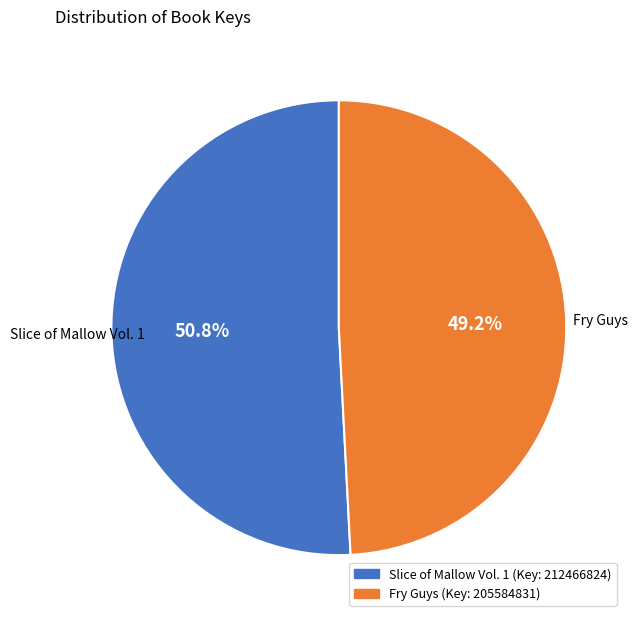

Count the number of slices in the pie.

2